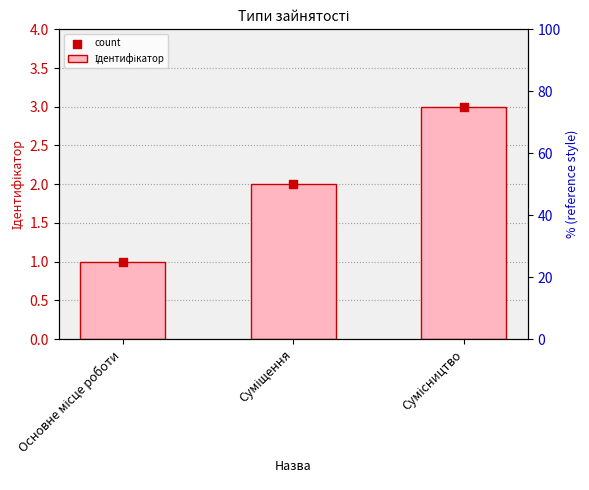

What are all the series names shown in the legend?

Ідентифікатор, count